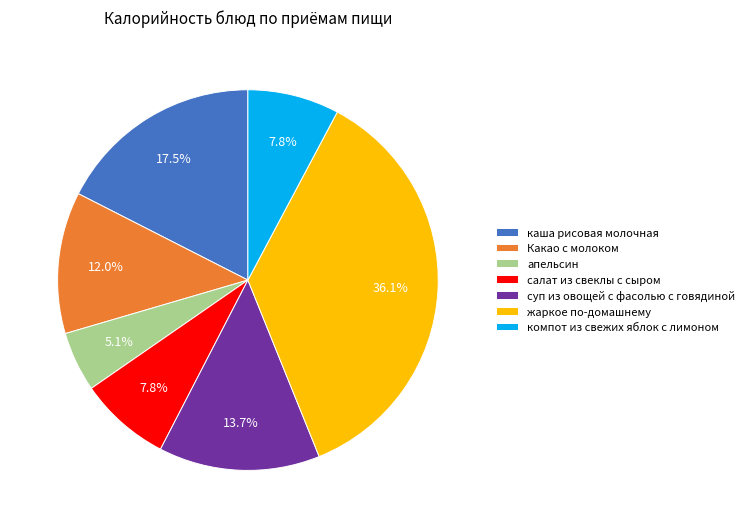

Is суп из овощей с фасолью с говядиной the majority of the pie?

No